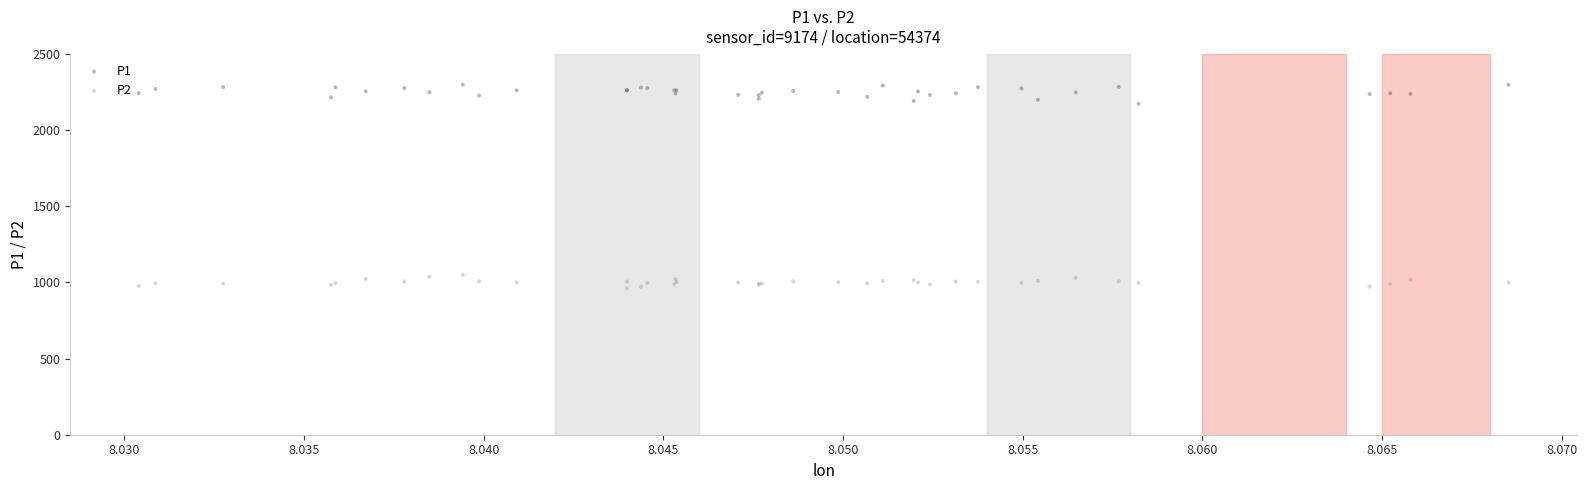

Which series reaches the minimum Y coordinate?

P2